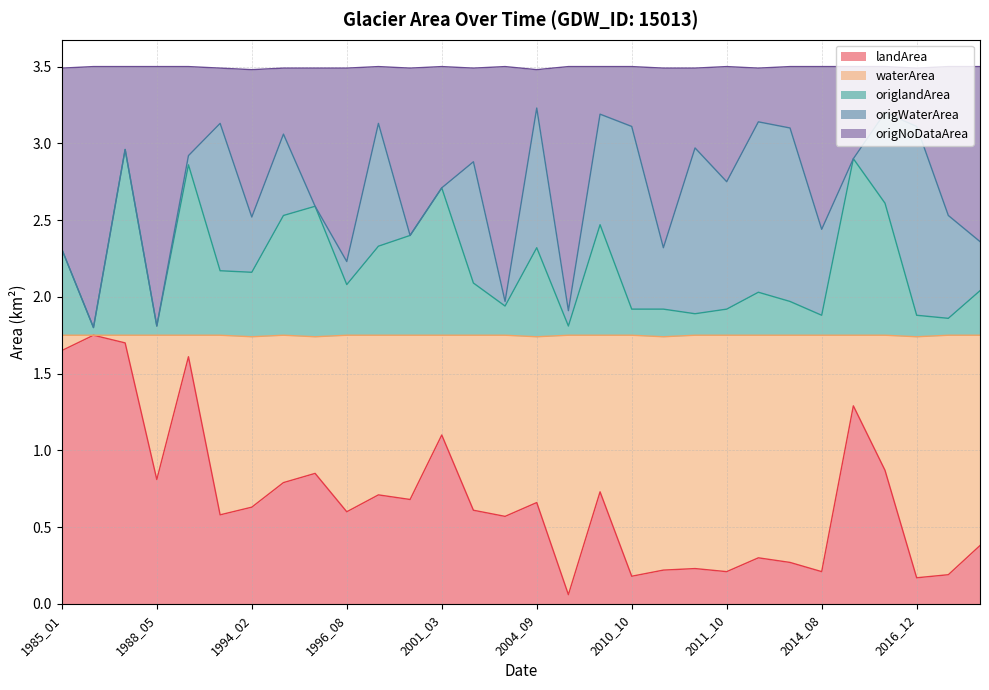

How many interior local valleys does the origlandArea series have?

9